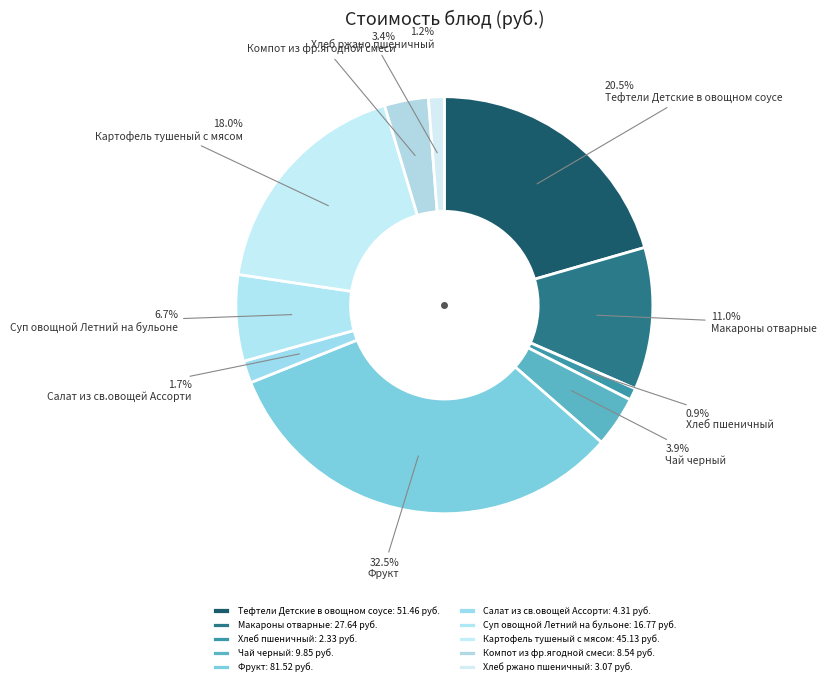

What is the change in value from Салат из св.овощей Ассорти to Хлеб ржано пшеничный?

-1.2